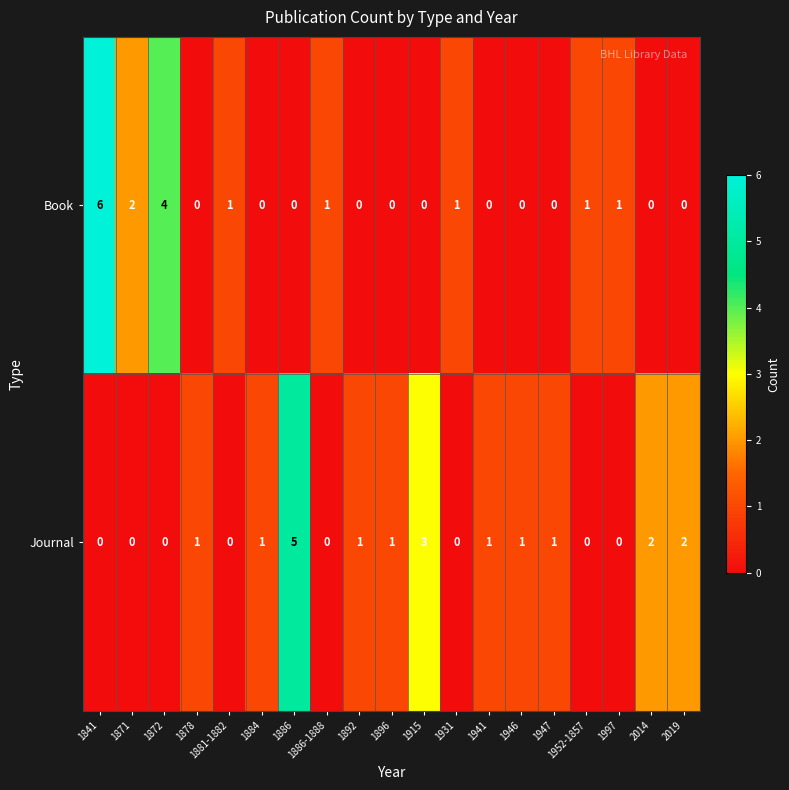

What is the sum of the Journal values at 2019 and 1915?

5